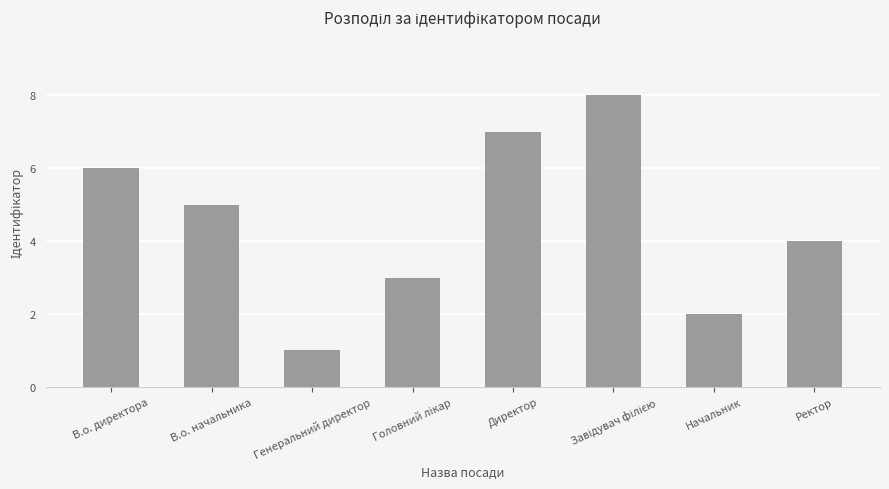

What is the difference between the maximum and minimum values?

7